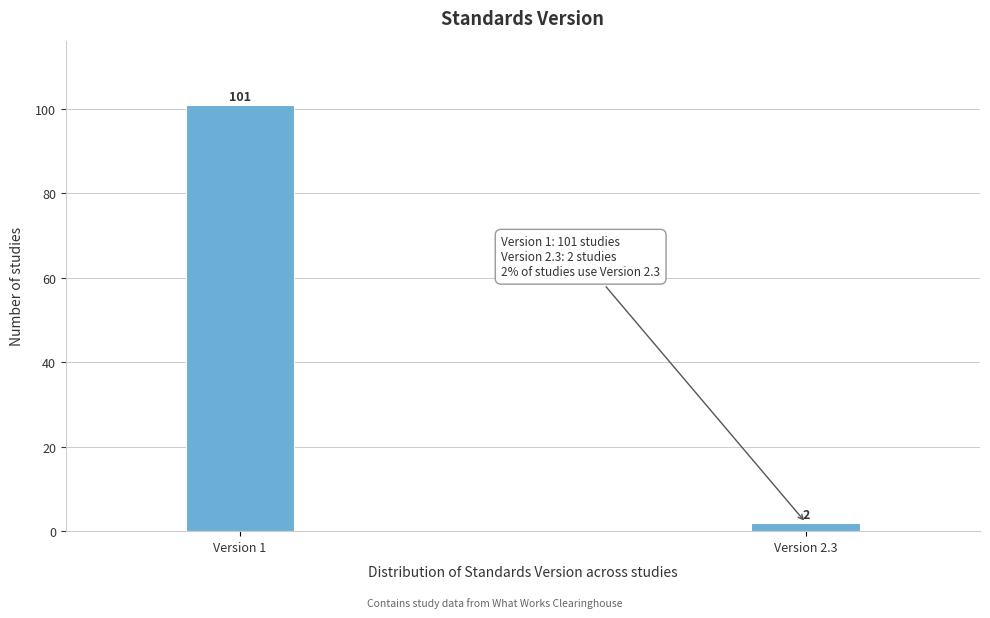

Reading left to right, list all the values displayed in this chart.

101	2